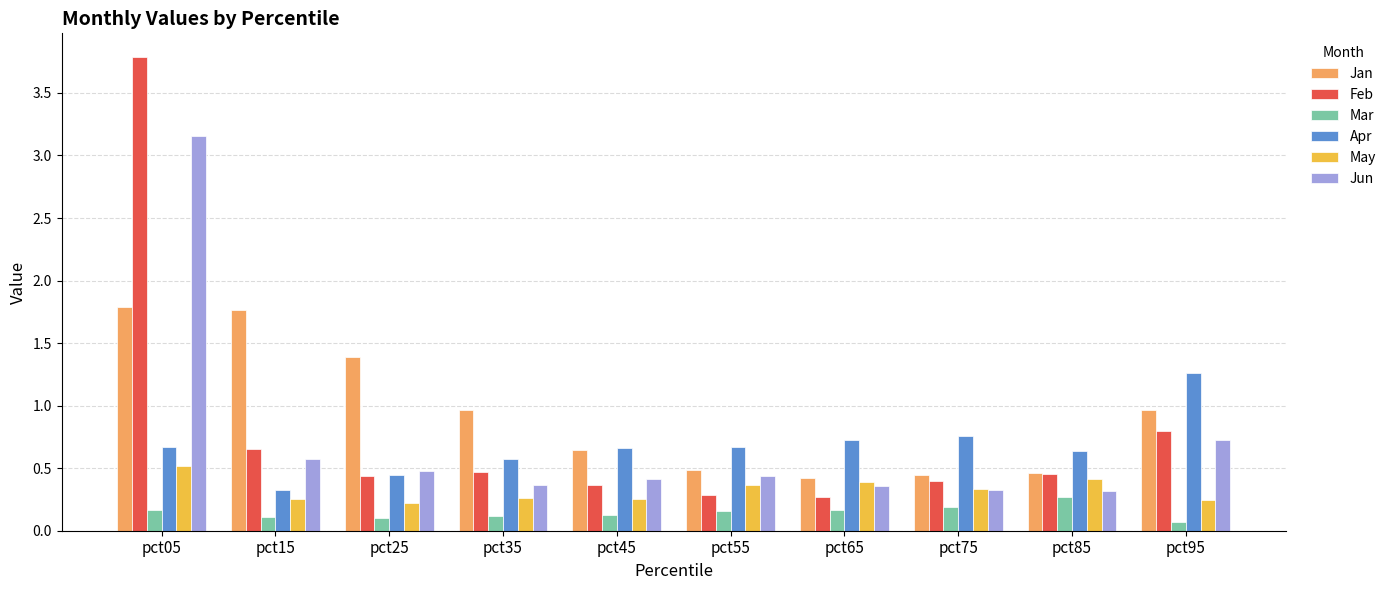

Which series has the largest range (max minus min)?

Feb